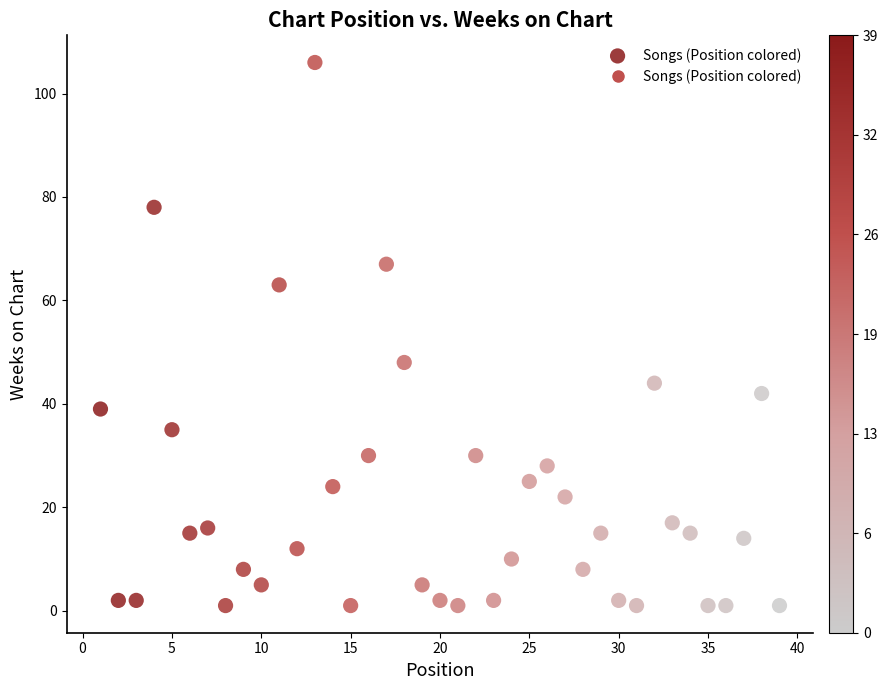

What Y value in the scatter plot is closest to 53?

48